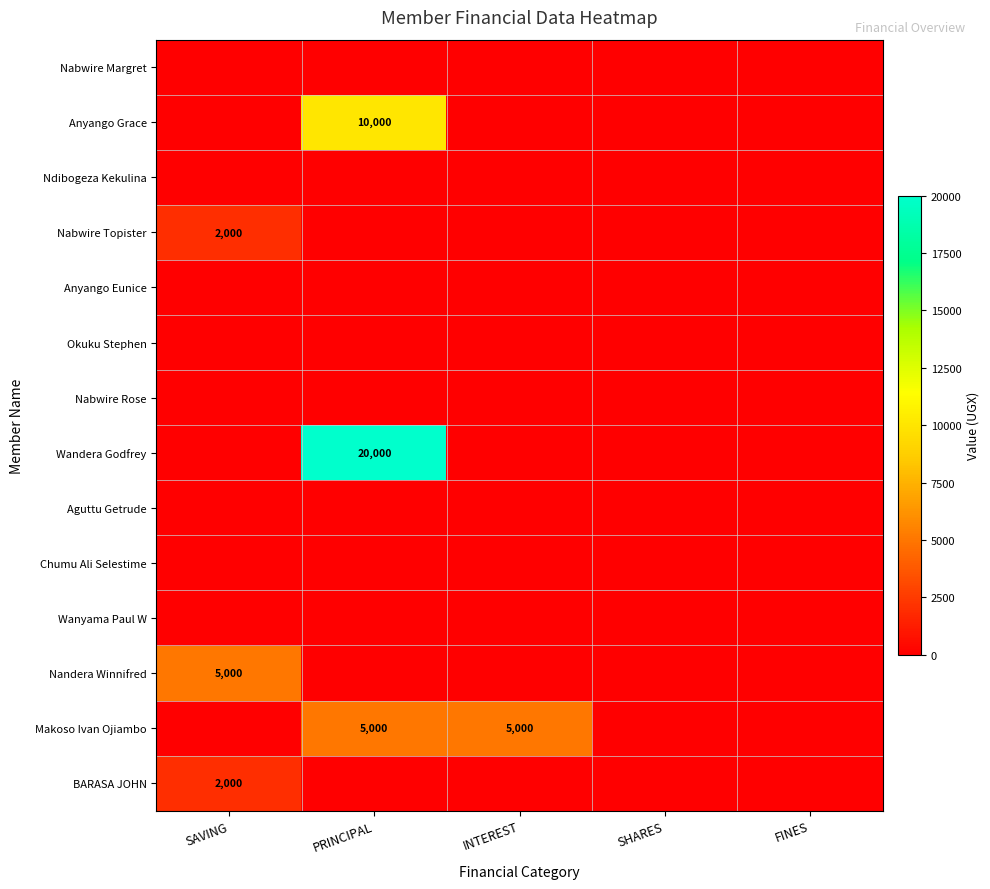

How many data points does each series have?

5